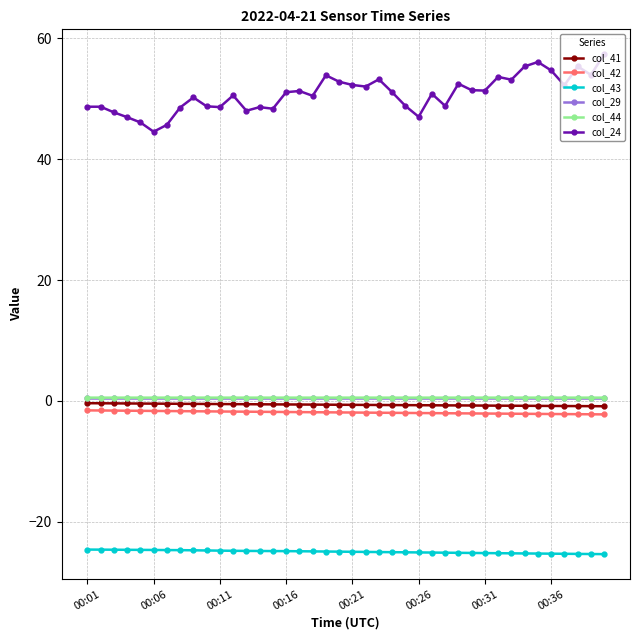

What is the value of the col_29 point at the 20th from the left?

0.5